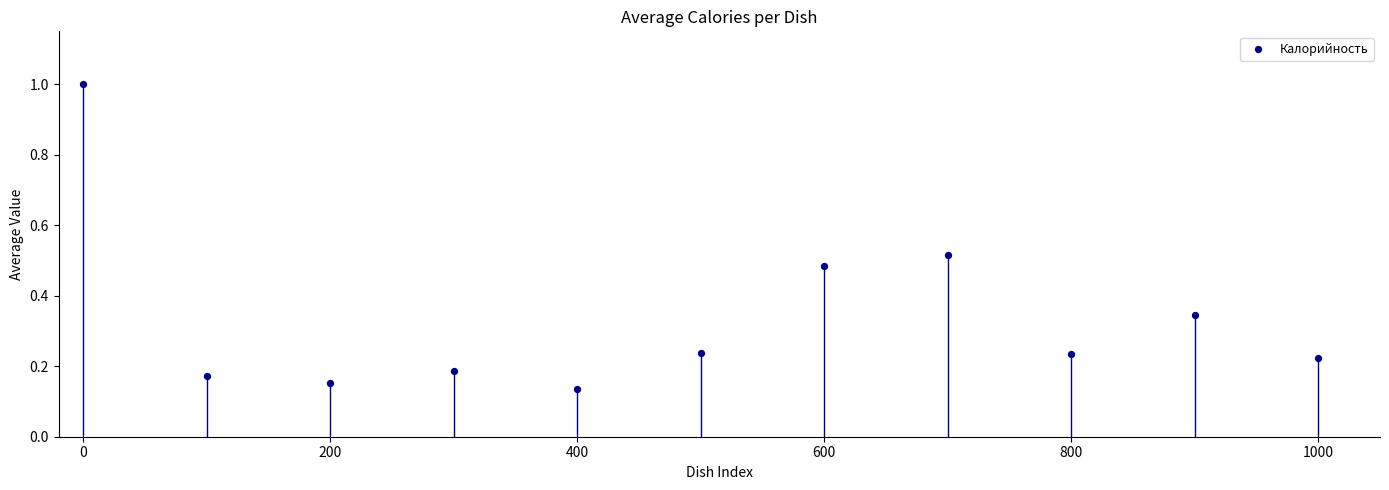

What is the range of X values (max minus min)?

1000.0